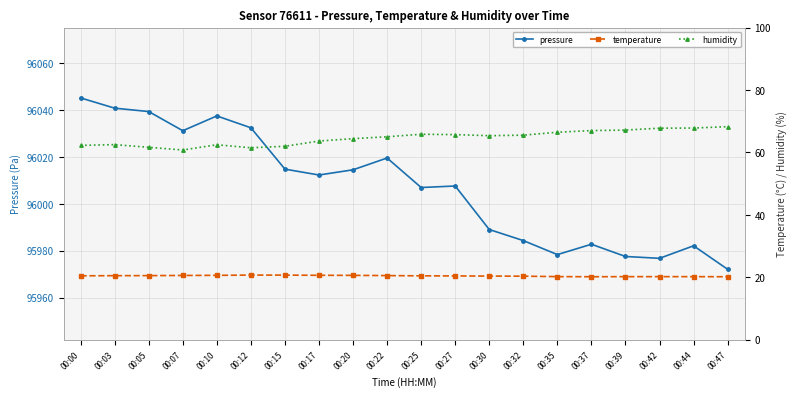

Reading left to right, transcribe all the data shown in this chart.

pressure: 96045.2	96040.8	96039.3	96031.2	96037.5	96032.4	96014.8	96012.3	96014.5	96019.5	96006.9	96007.6	95989.0	95984.3	95978.3	95982.8	95977.5	95976.8	95982.1	95972.1
temperature: 20.5	20.5	20.5	20.6	20.6	20.7	20.7	20.6	20.6	20.5	20.4	20.4	20.4	20.3	20.2	20.2	20.2	20.2	20.2	20.2
humidity: 62.2	62.5	61.6	60.8	62.5	61.5	62.0	63.6	64.4	65.0	65.8	65.7	65.3	65.5	66.5	67.0	67.2	67.8	67.8	68.2